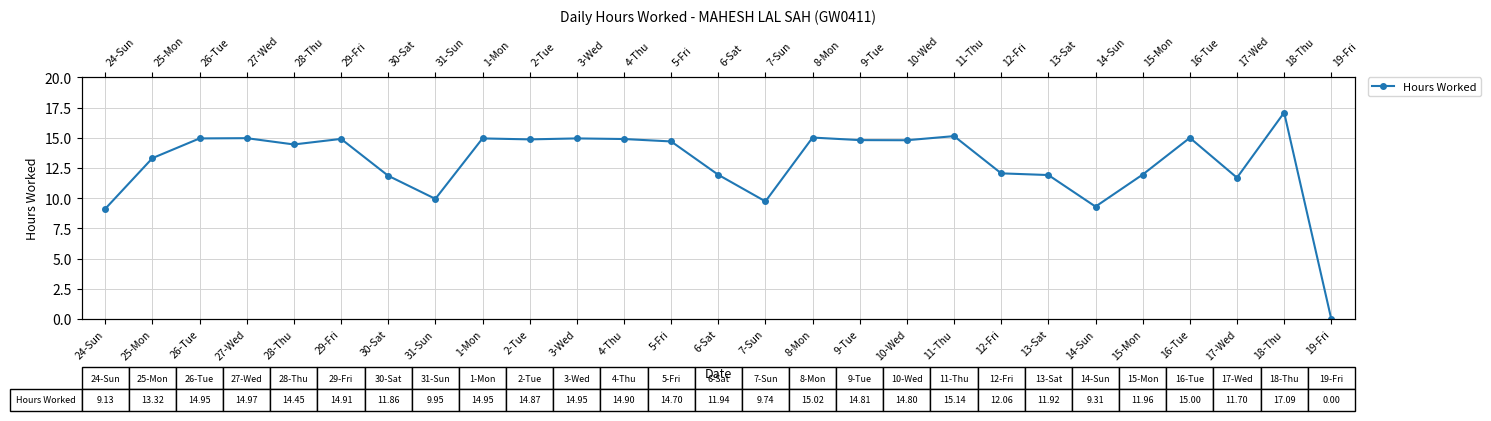

True or false: the data shows 22.5 at 4-Thu.

False